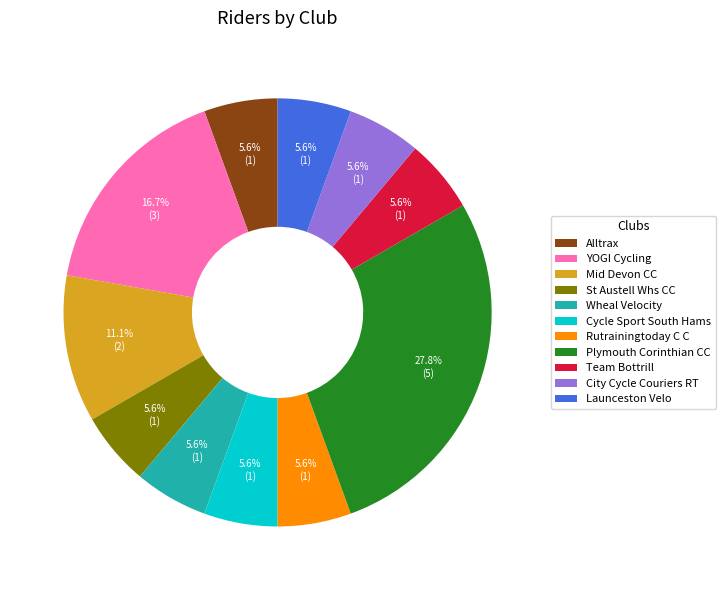

What is the total percentage of Cycle Sport South Hams and Plymouth Corinthian CC?

33.3%